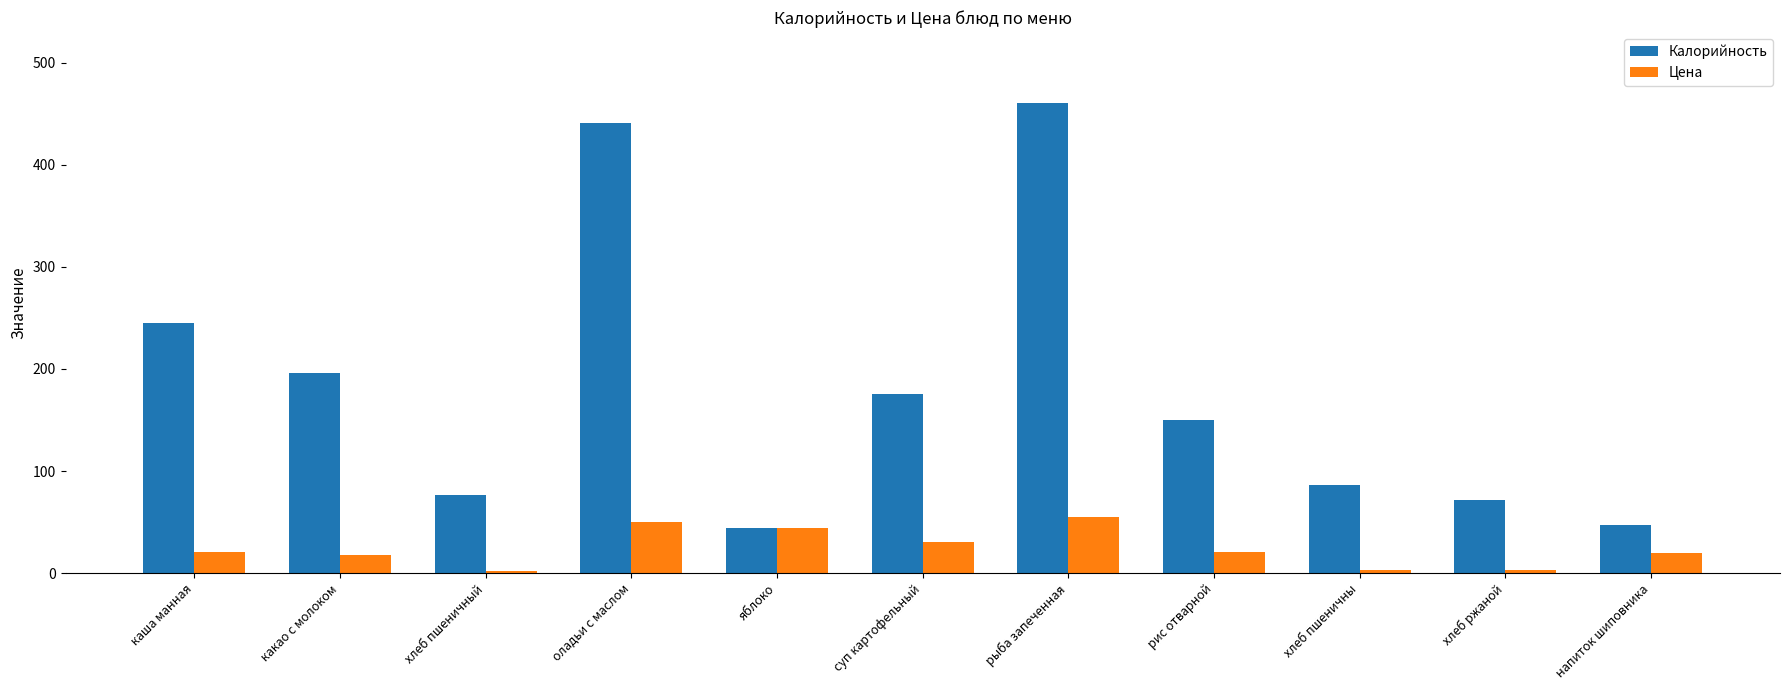

What is the minimum value for Цена?

2